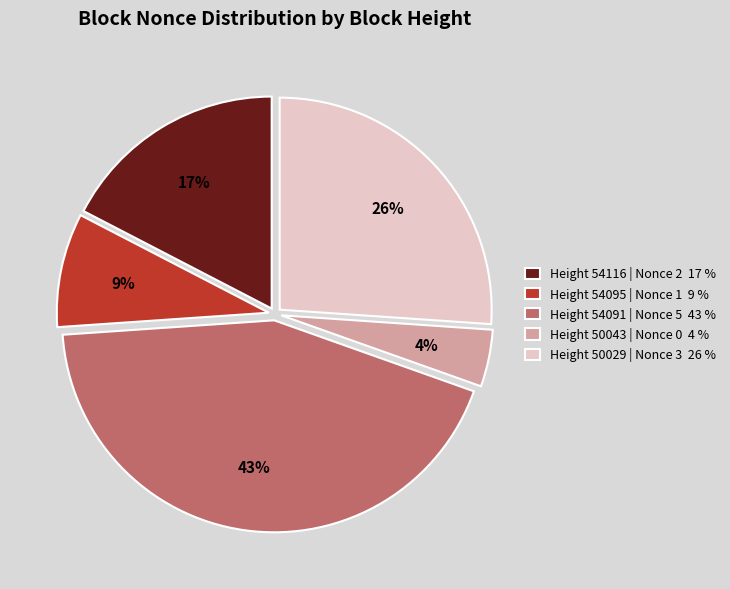

True or false: Height 54095 | Nonce 1 9 % accounts for 18% of the total.

False